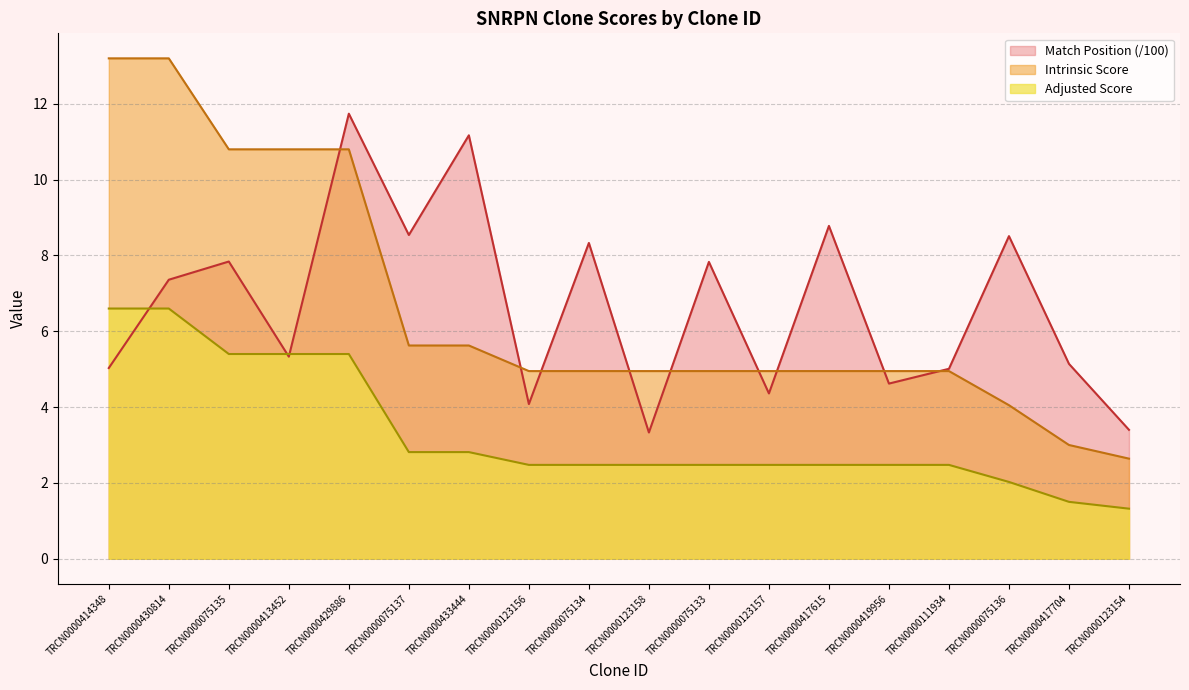

Is it true that Match Position equals 14.3 at TRCN0000075134?

False